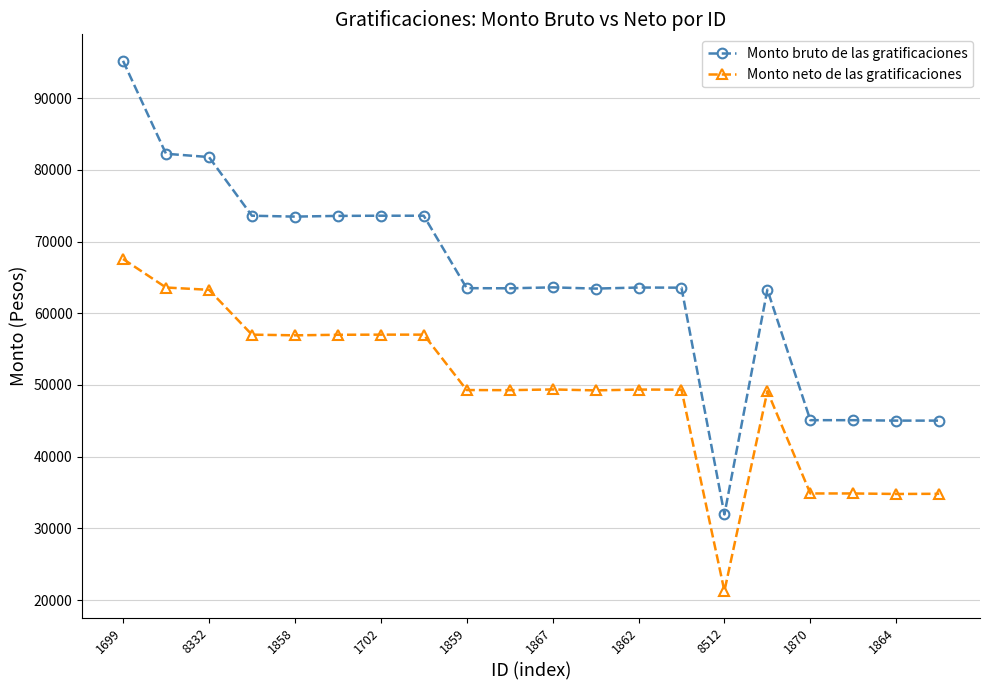

True or false: Monto neto de las gratificaciones has more than 0 points higher than both neighbors.

True